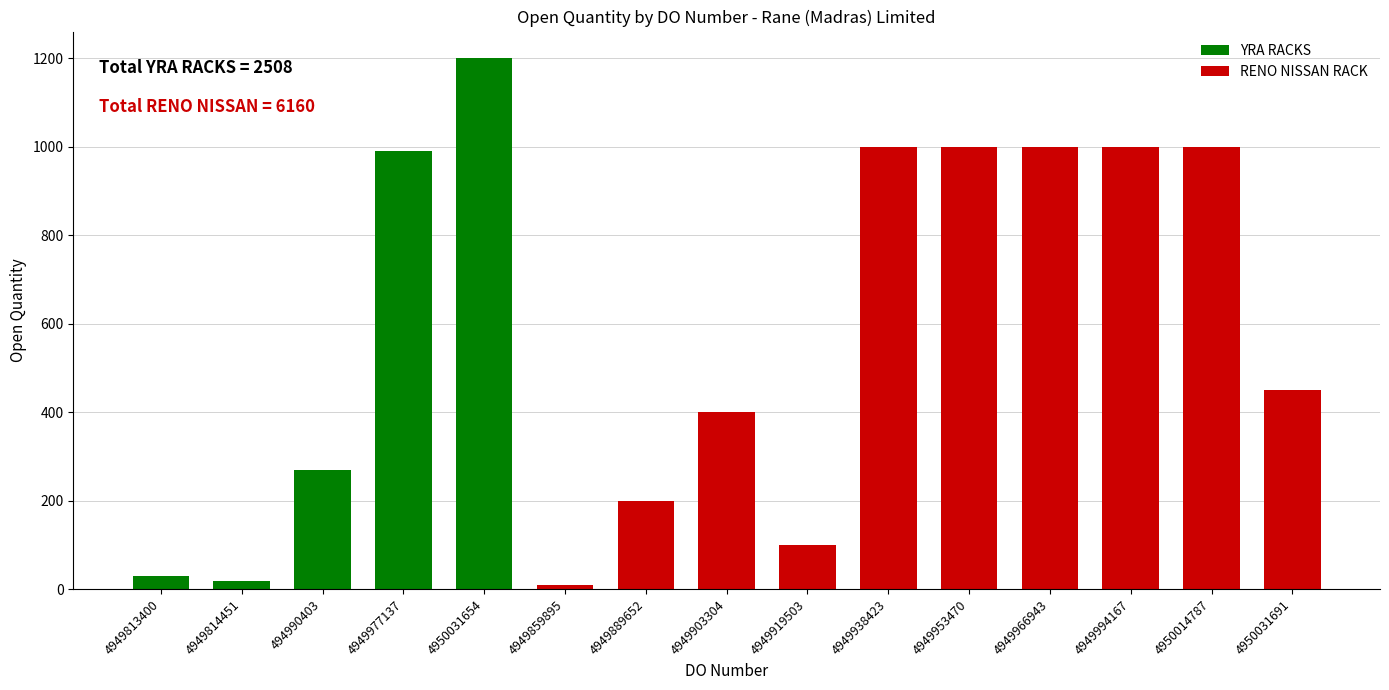

The RENO NISSAN RACK series shows -321 at 4949813400. True or false?

False